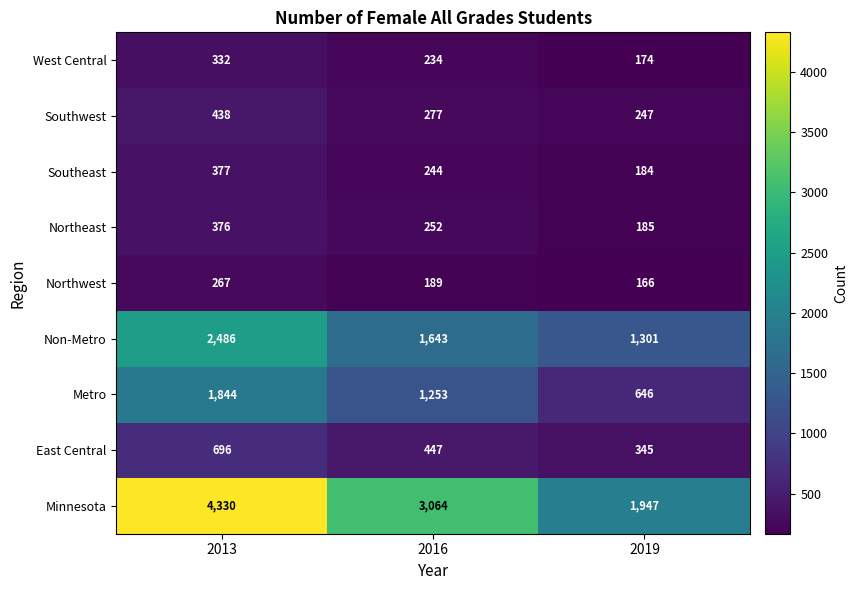

Count the West Central values in the range 174 to 332.

3